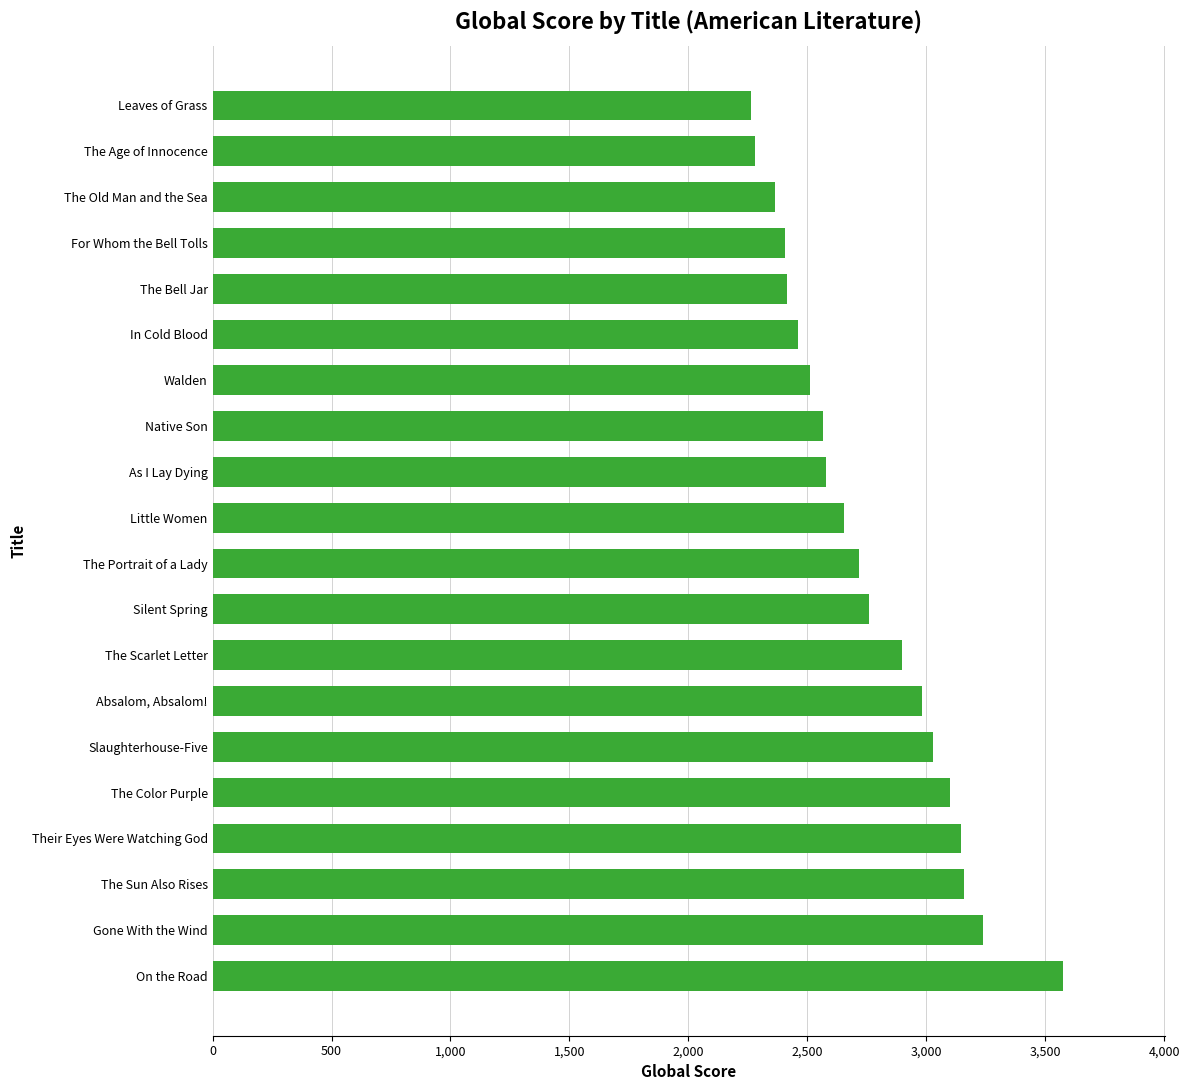

What is the maximum value shown in the chart?

3574